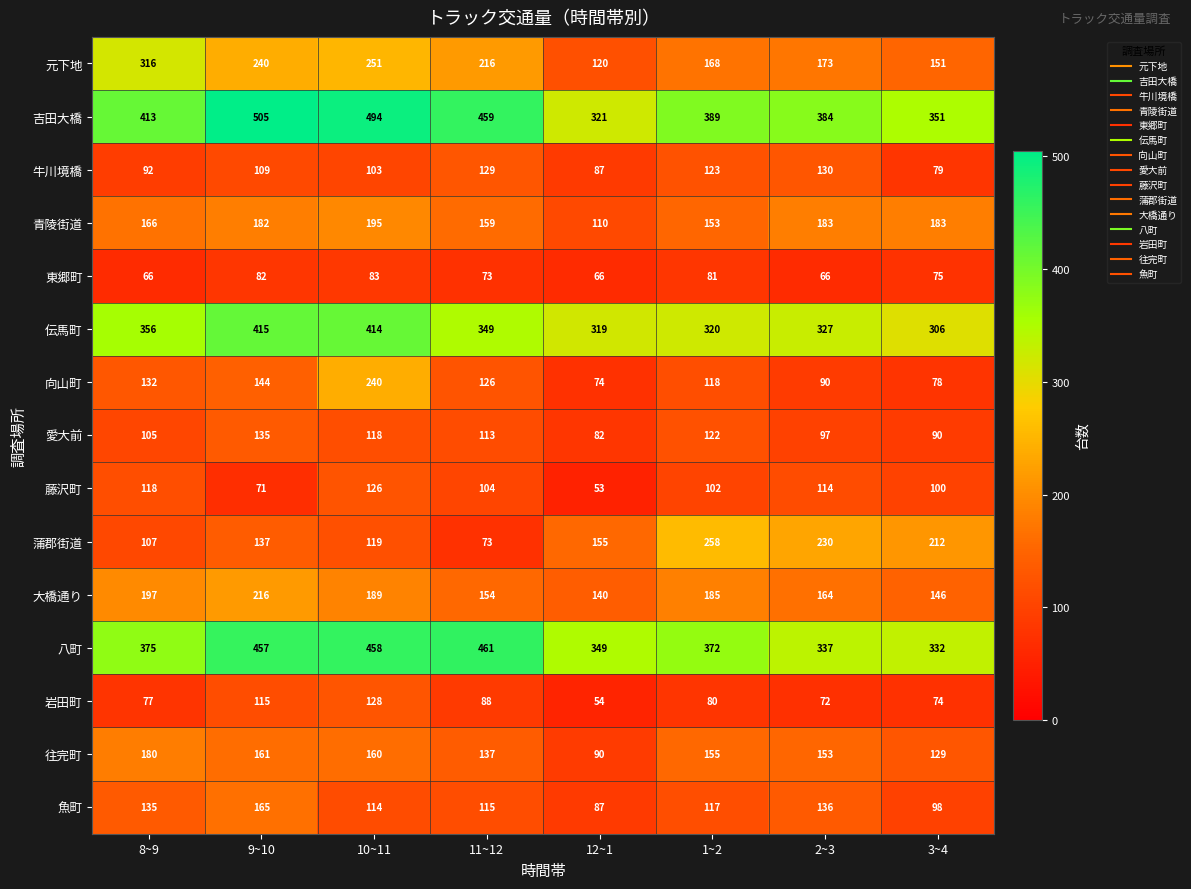

Which series has the largest total across all categories?

吉田大橋